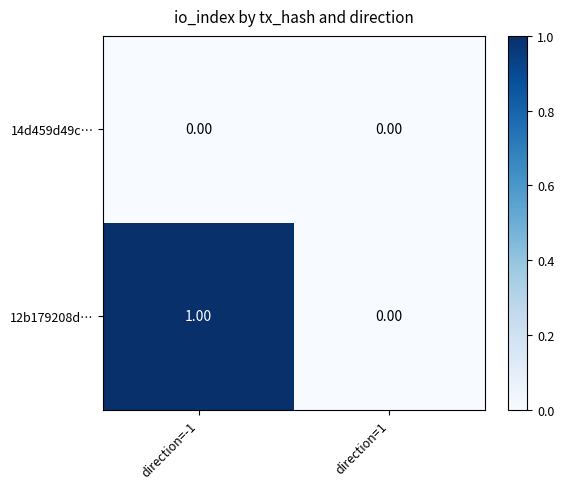

Which series changed the most between direction=-1 and direction=1?

12b179208d…